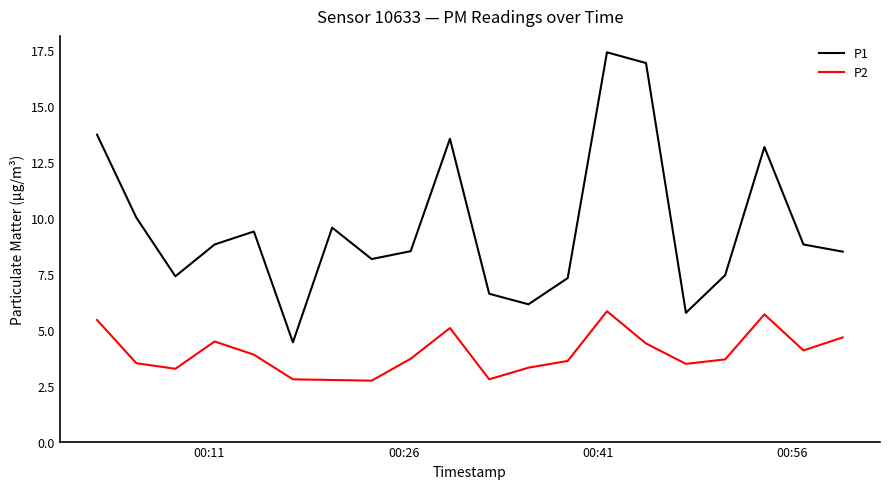

Which series has the largest range (max minus min)?

P1